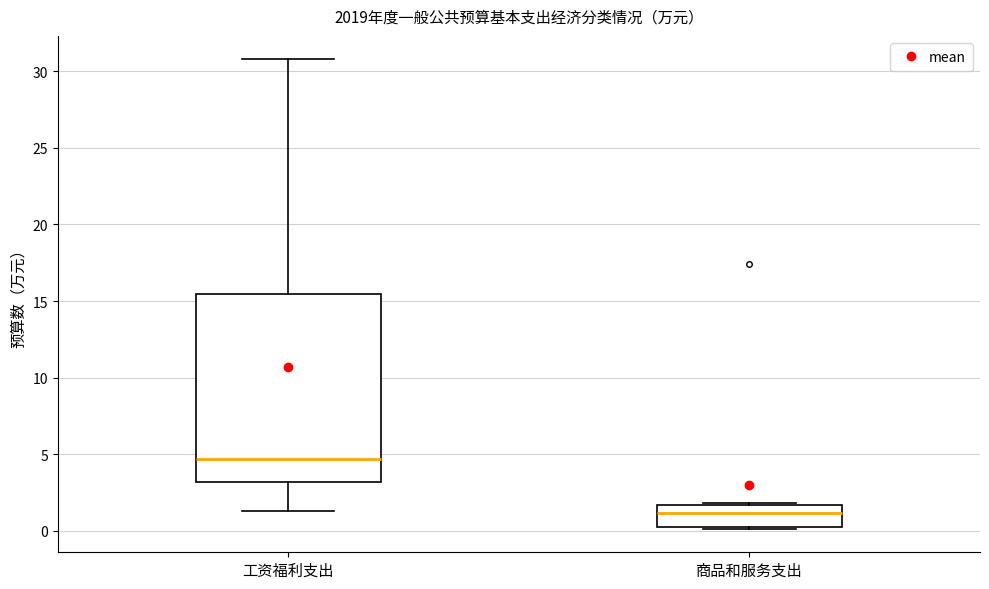

Reading left to right, read every box against the y-axis: the position of its median line, the range the box covers, and the ends of its whiskers. The values are not printed on the chart, so give them approximately, as read against the axis.

工资福利支出: median 4.5, box 3.0 to 15.5, whiskers 1.5 to 31.0
商品和服务支出: median 1.0, box 0.5 to 1.5, whiskers 0.0 to 2.0